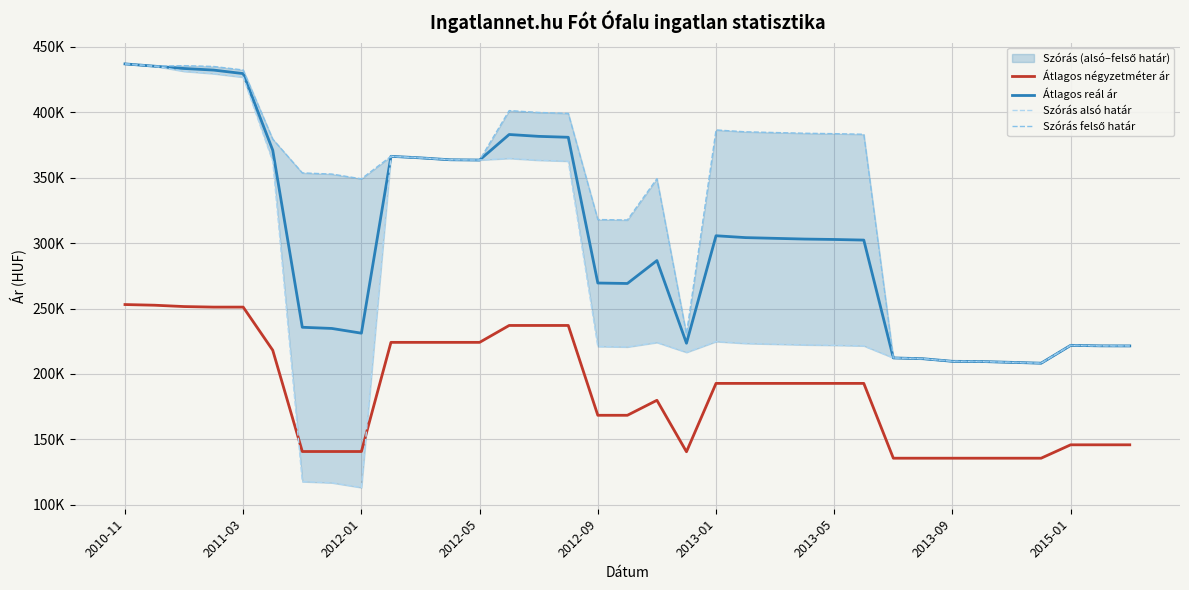

What position from the left is 2013-01?

6